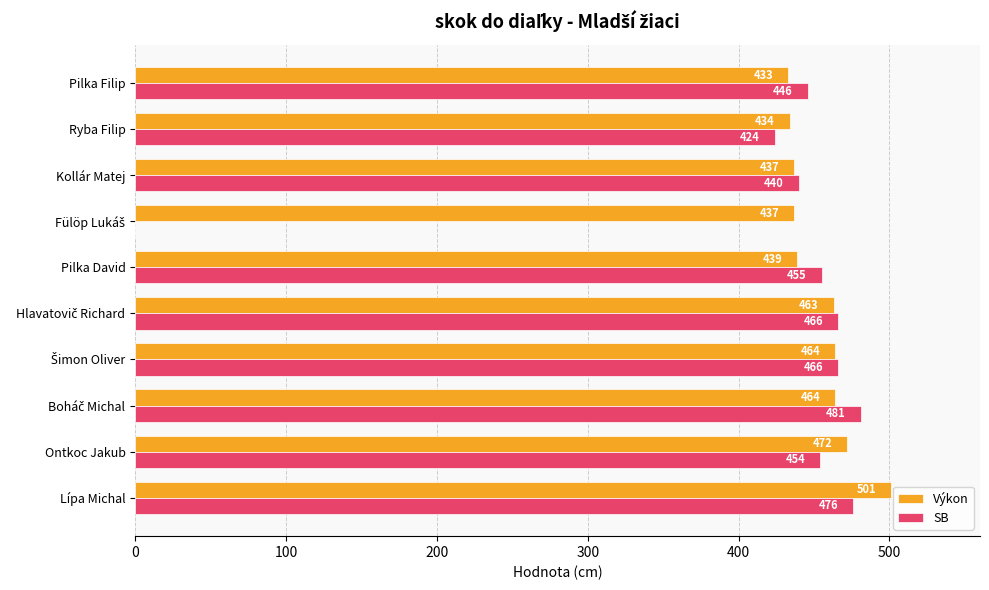

The value of Výkon at Kollár Matej is 437. True or false?

True